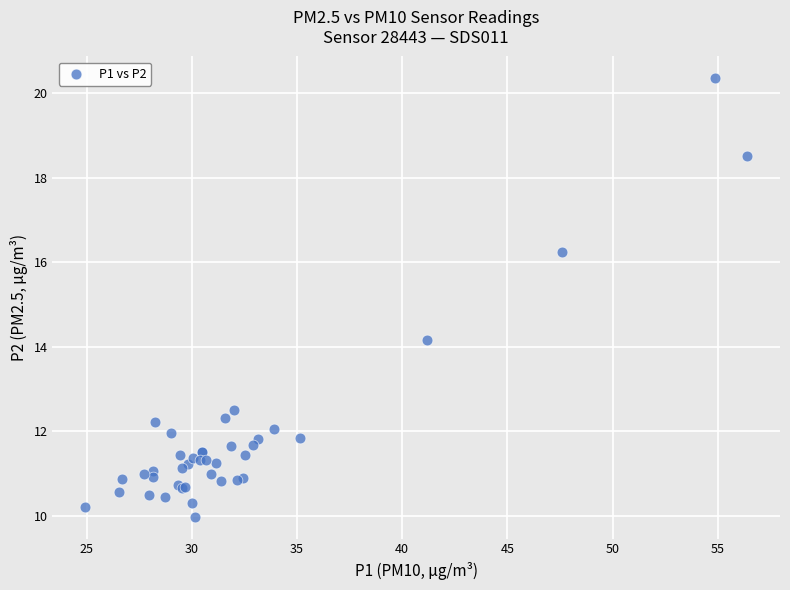

What Y value in the scatter plot is closest to 15?

14.2